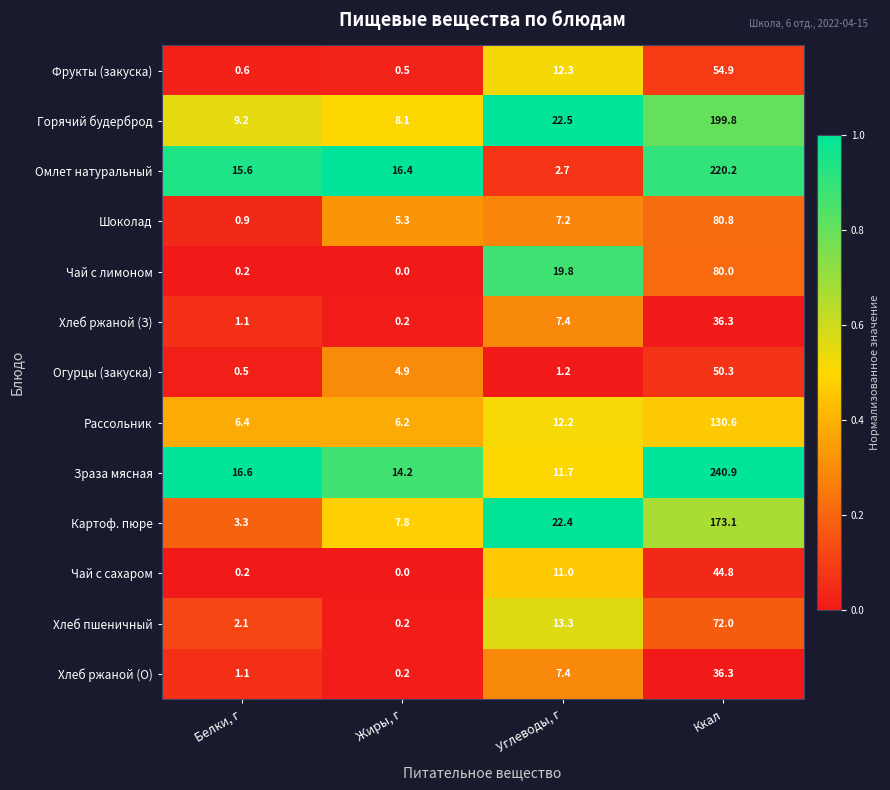

The Картоф. пюре series shows 4.8 at Белки, г. True or false?

False